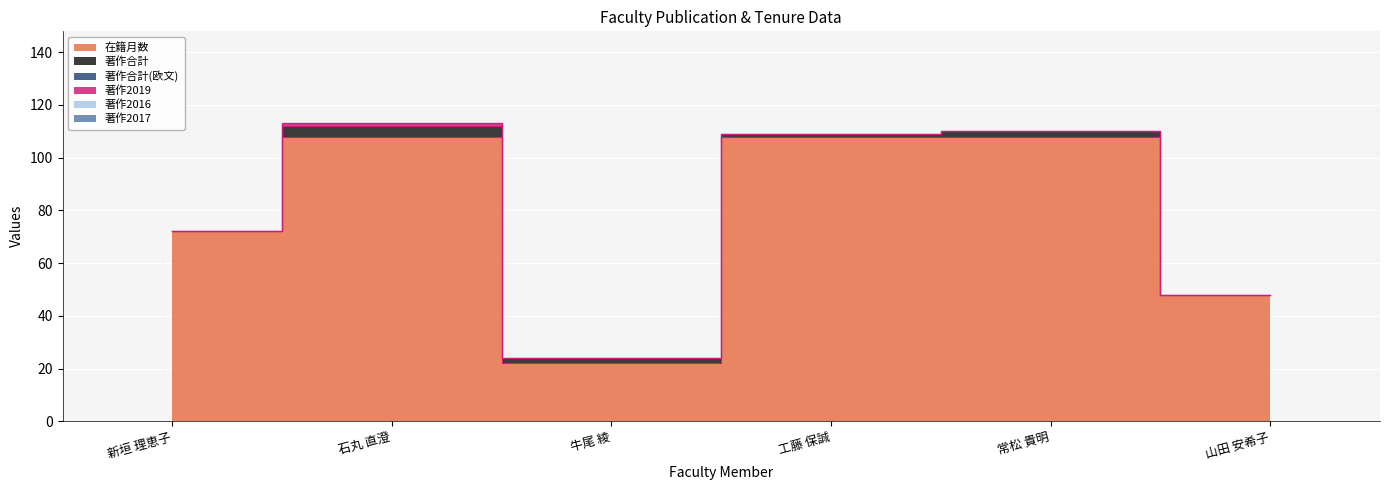

At which label is 著作合計(欧文) closest to 0?

新垣 理恵子